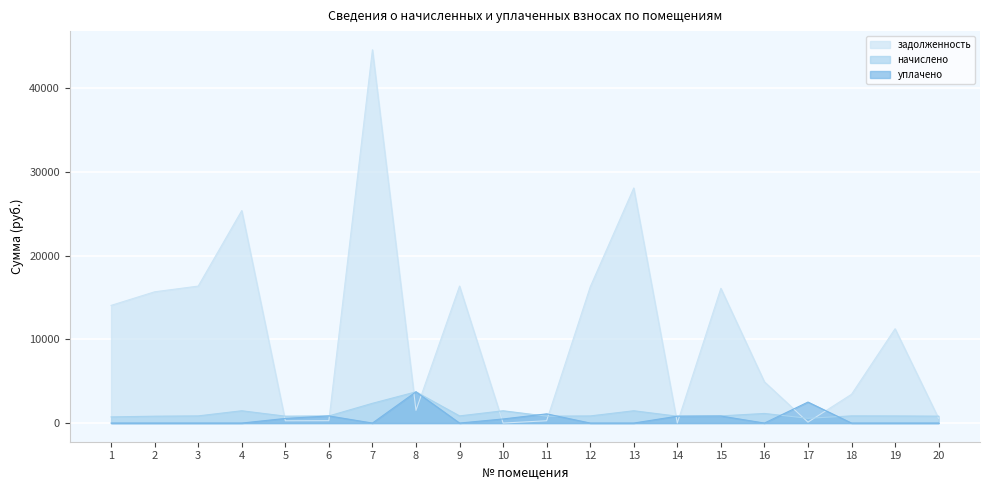

Which series has the largest range (max minus min)?

задолженность